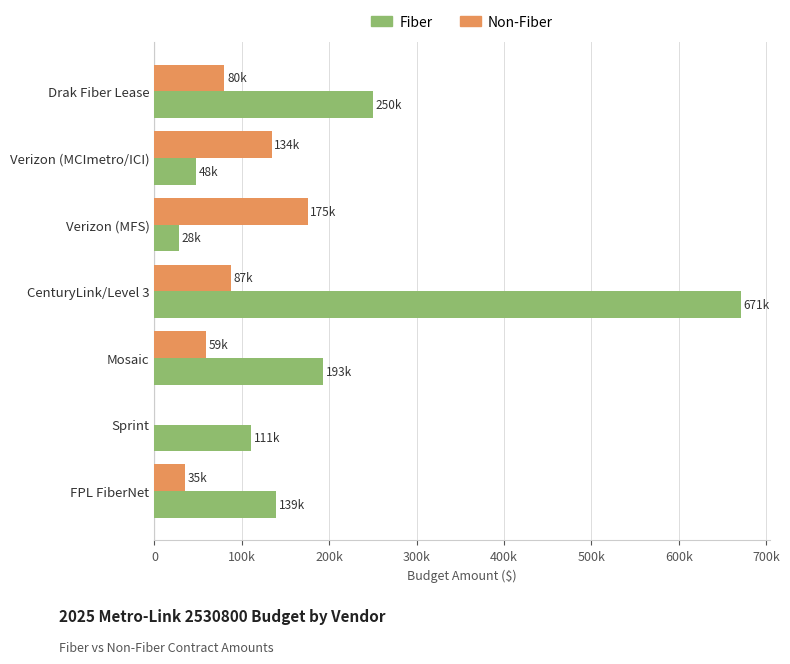

Reading left to right, what are all the values shown in this chart?

Fiber: 250000.0	48032.5	27943.0	670706.7	192703.0	110600.1	139405.9
Non-Fiber: 80000.0	134101.1	175261.3	87070.7	59330.4	0.0	35381.3